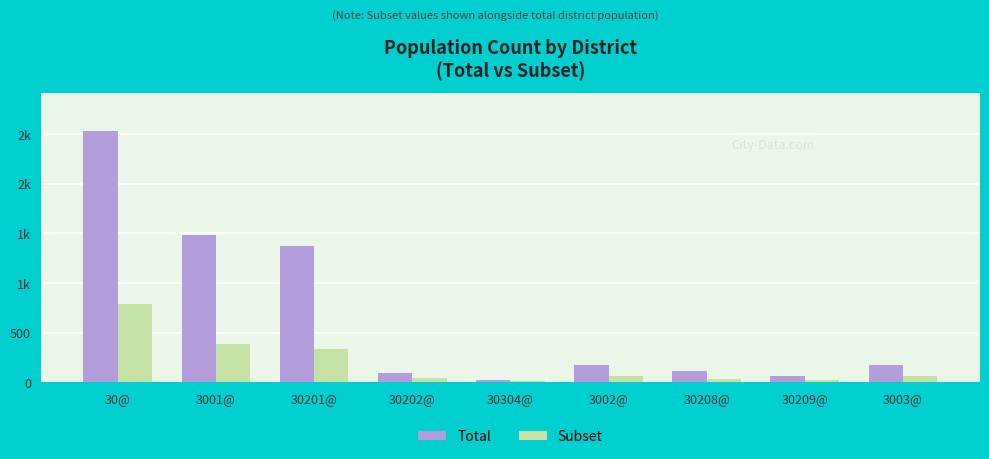

What position from the right is 3003@?

1